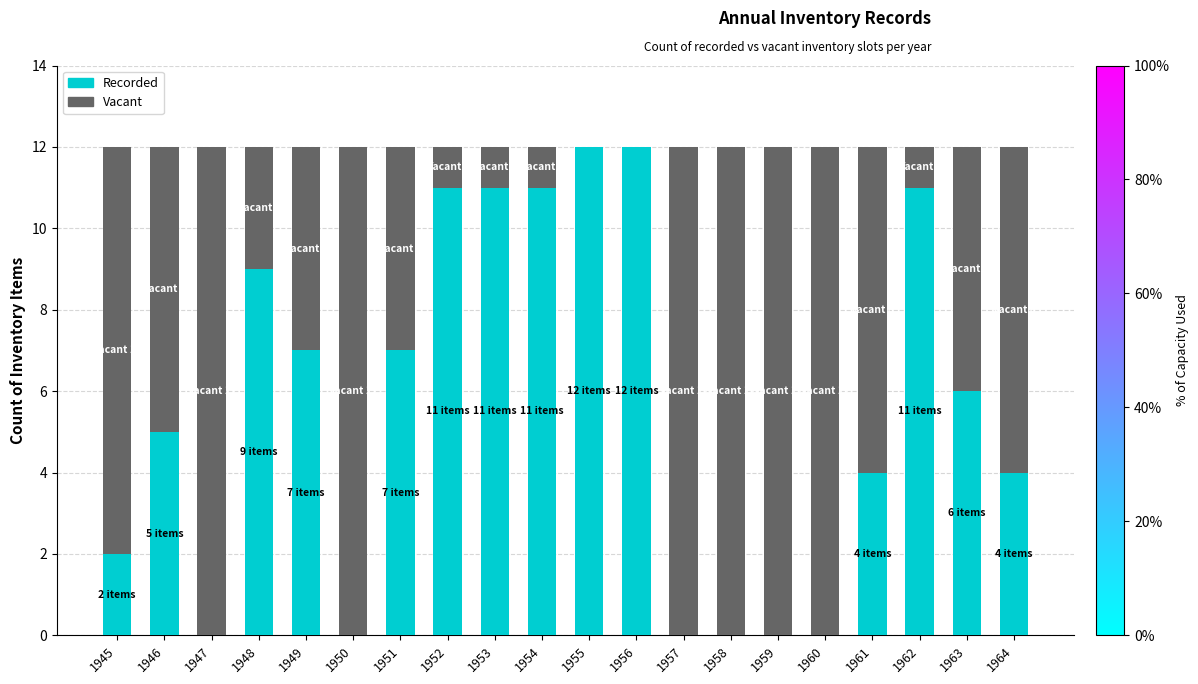

What is the sum of the Recorded values at 1955 and 1963?

18